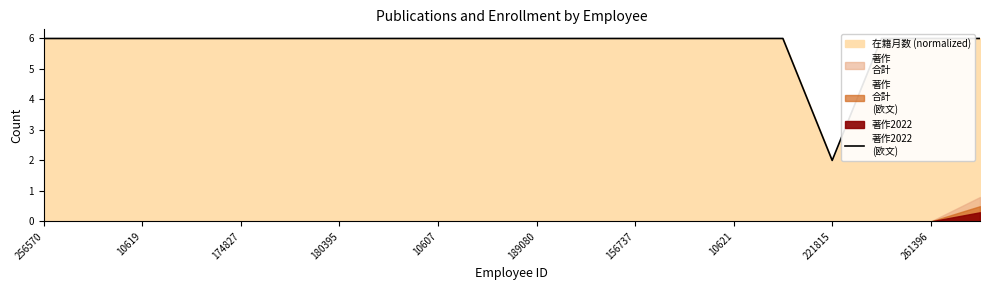

The value at 180395 is 6. True or false?

True